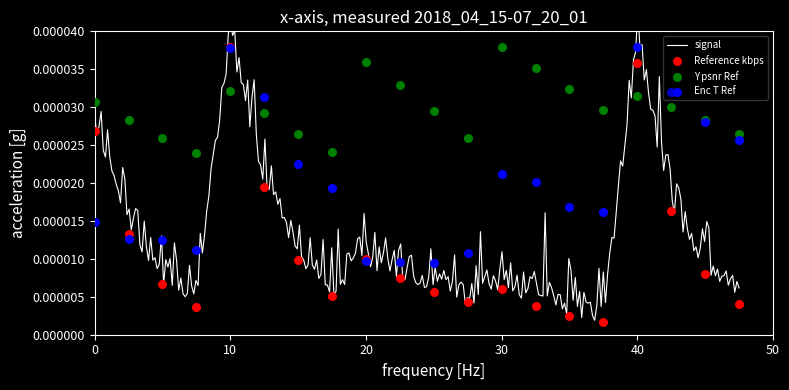

Which series contains the lowest Y value?

Reference kbps